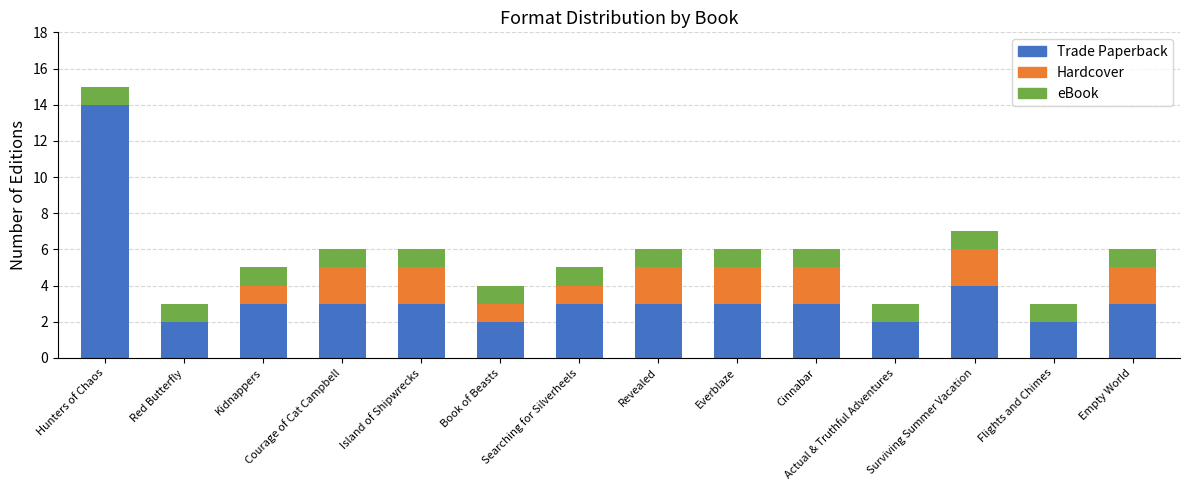

What is the maximum value for Trade Paperback?

14